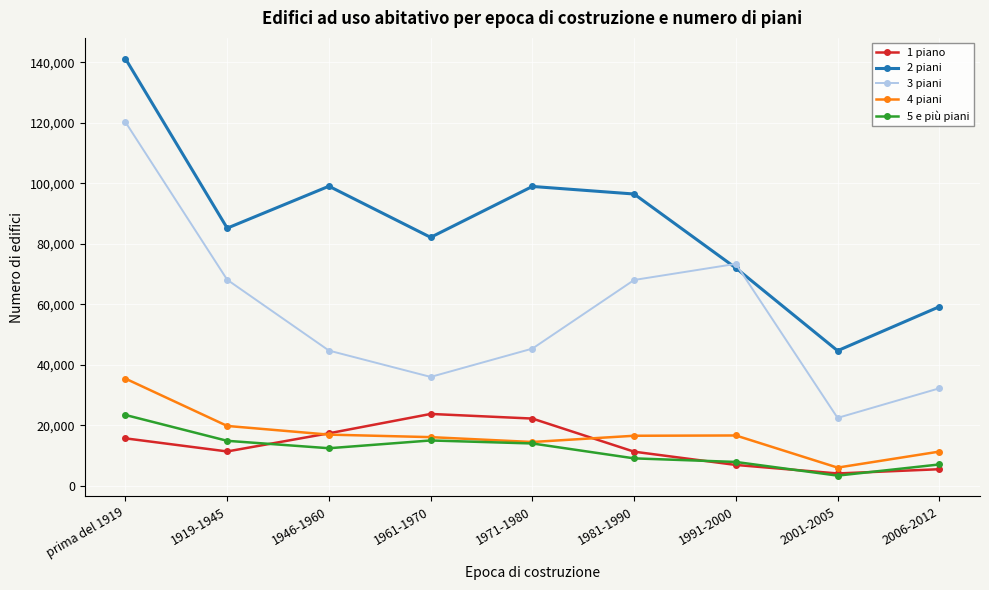

How many series are shown in this chart?

5